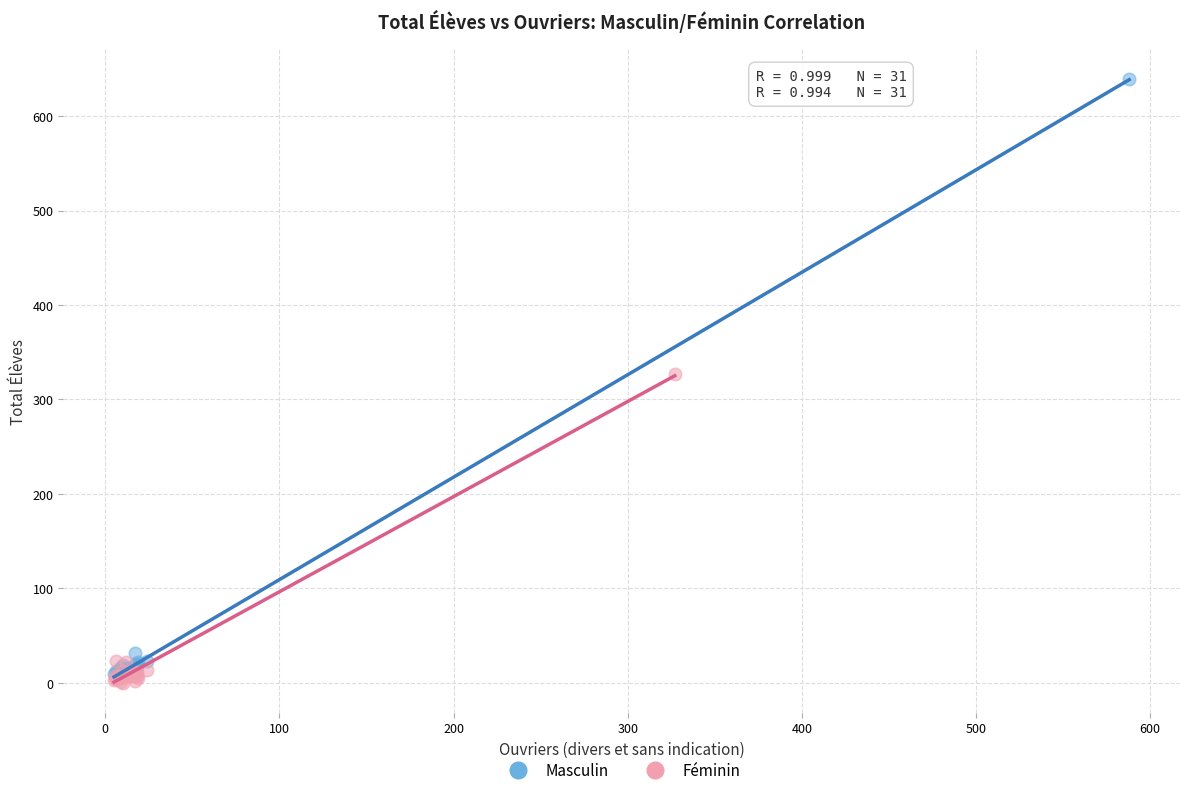

Which series has the largest Y range (max minus min)?

Masculin